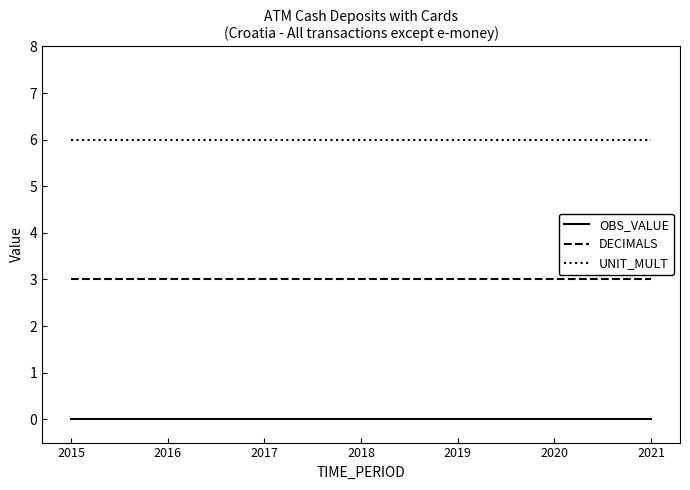

True or false: DECIMALS has a value of 3 at 2015.

True